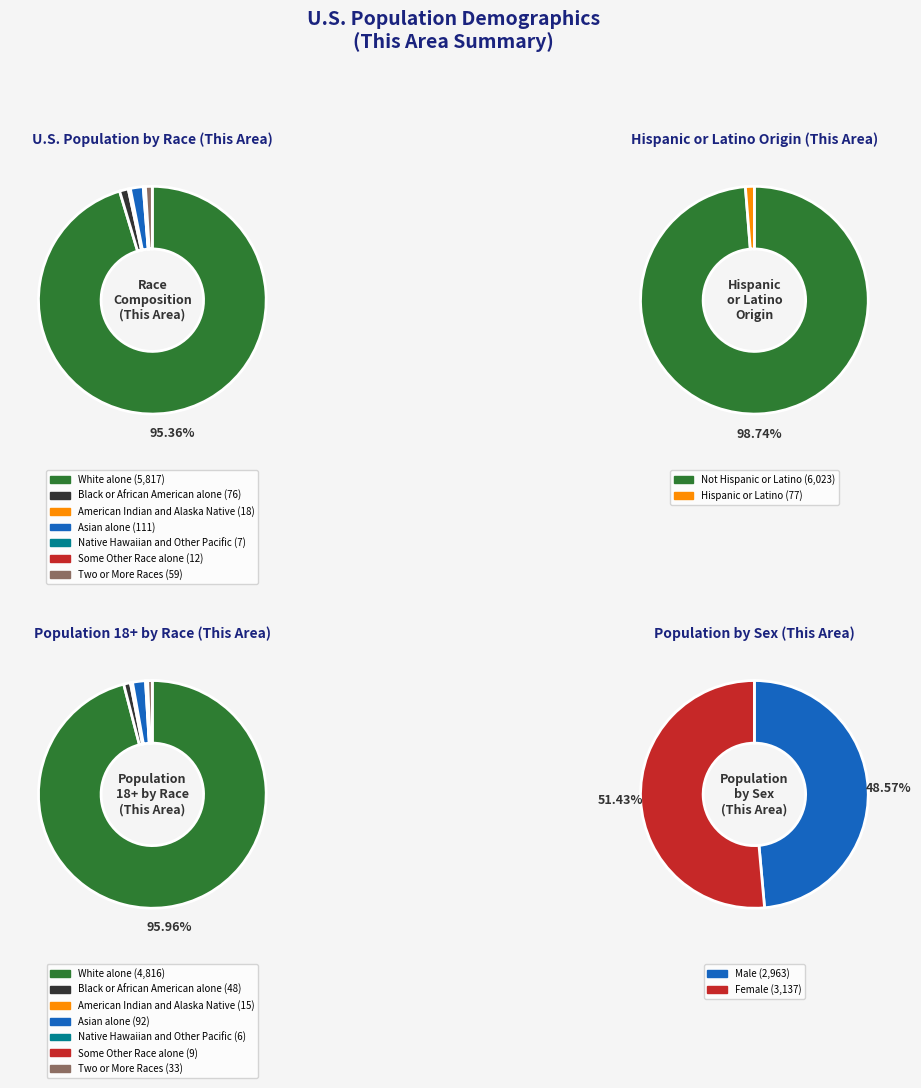

To the nearest percent, what percentage of the pie is Two or More Races?

1%